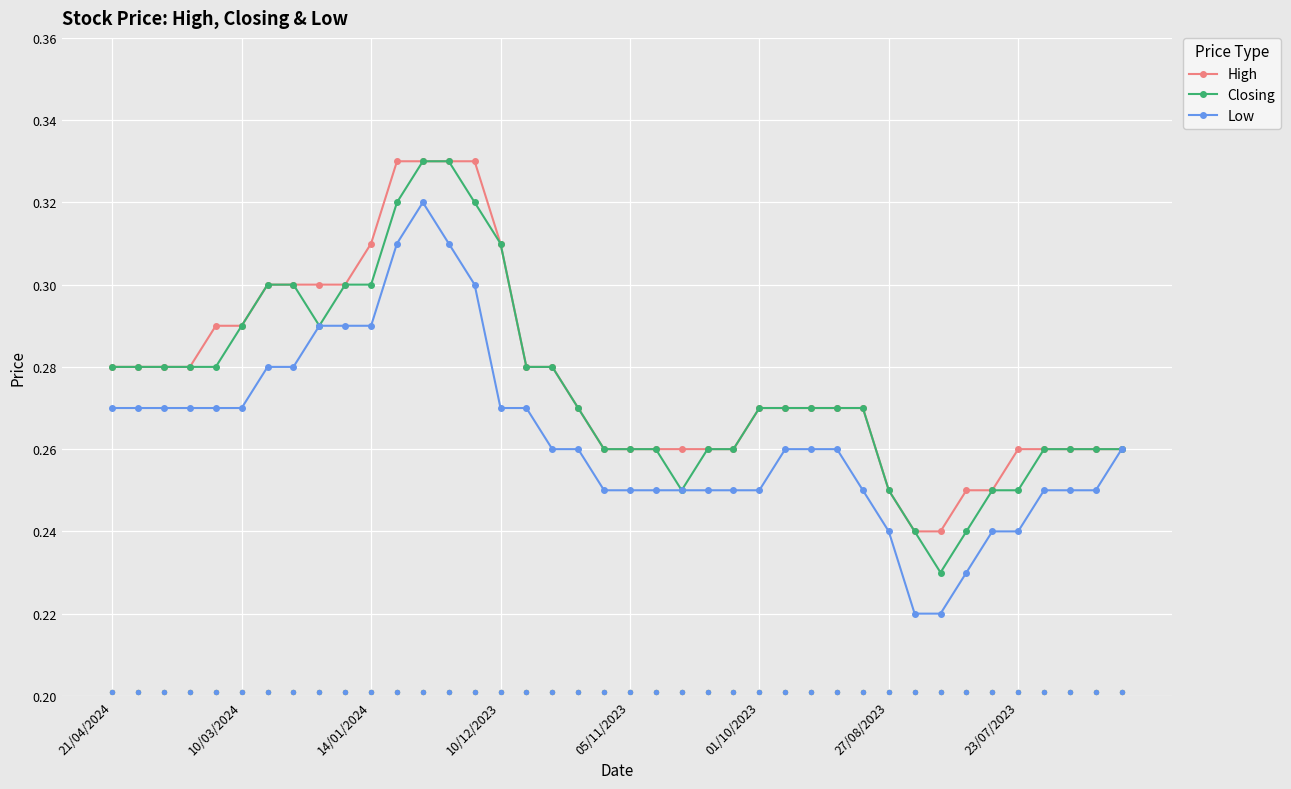

At which category is the sum across all series the highest?

12